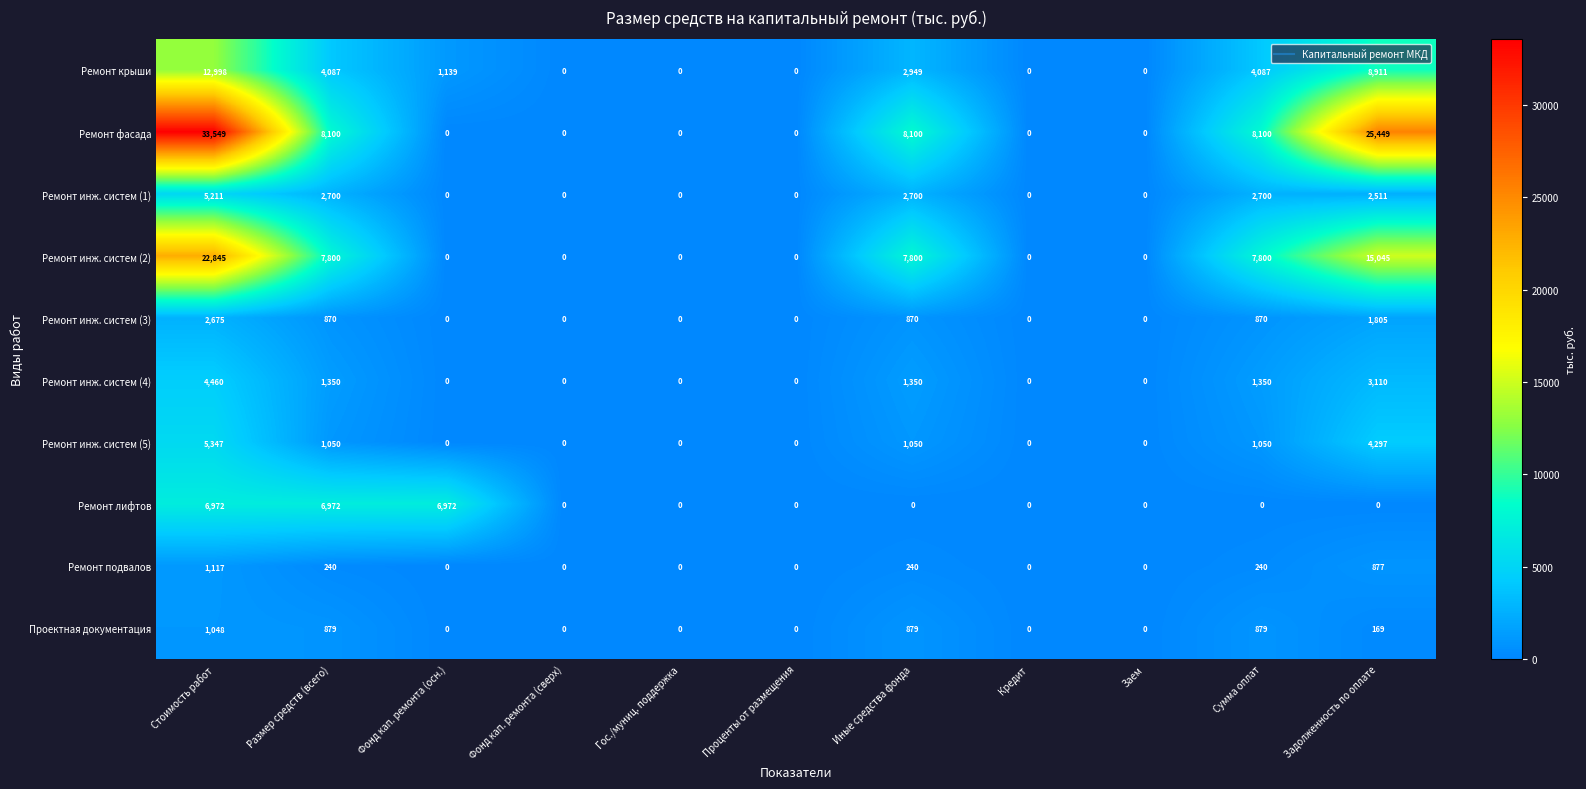

At which label does Ремонт инж. систем (2) reach its peak?

Стоимость работ